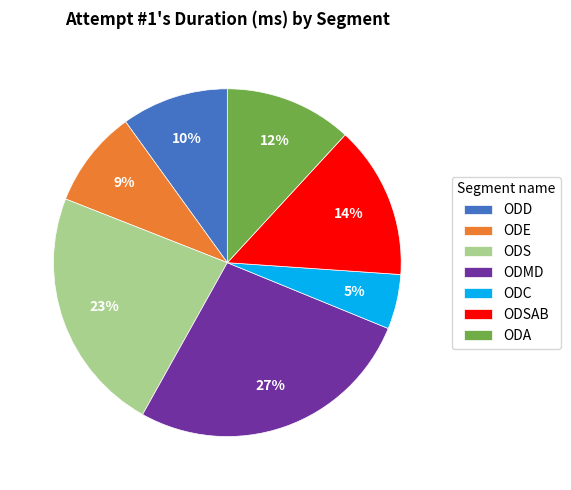

Approximately how many times larger is the value at ODMD compared to ODSAB?

1.9